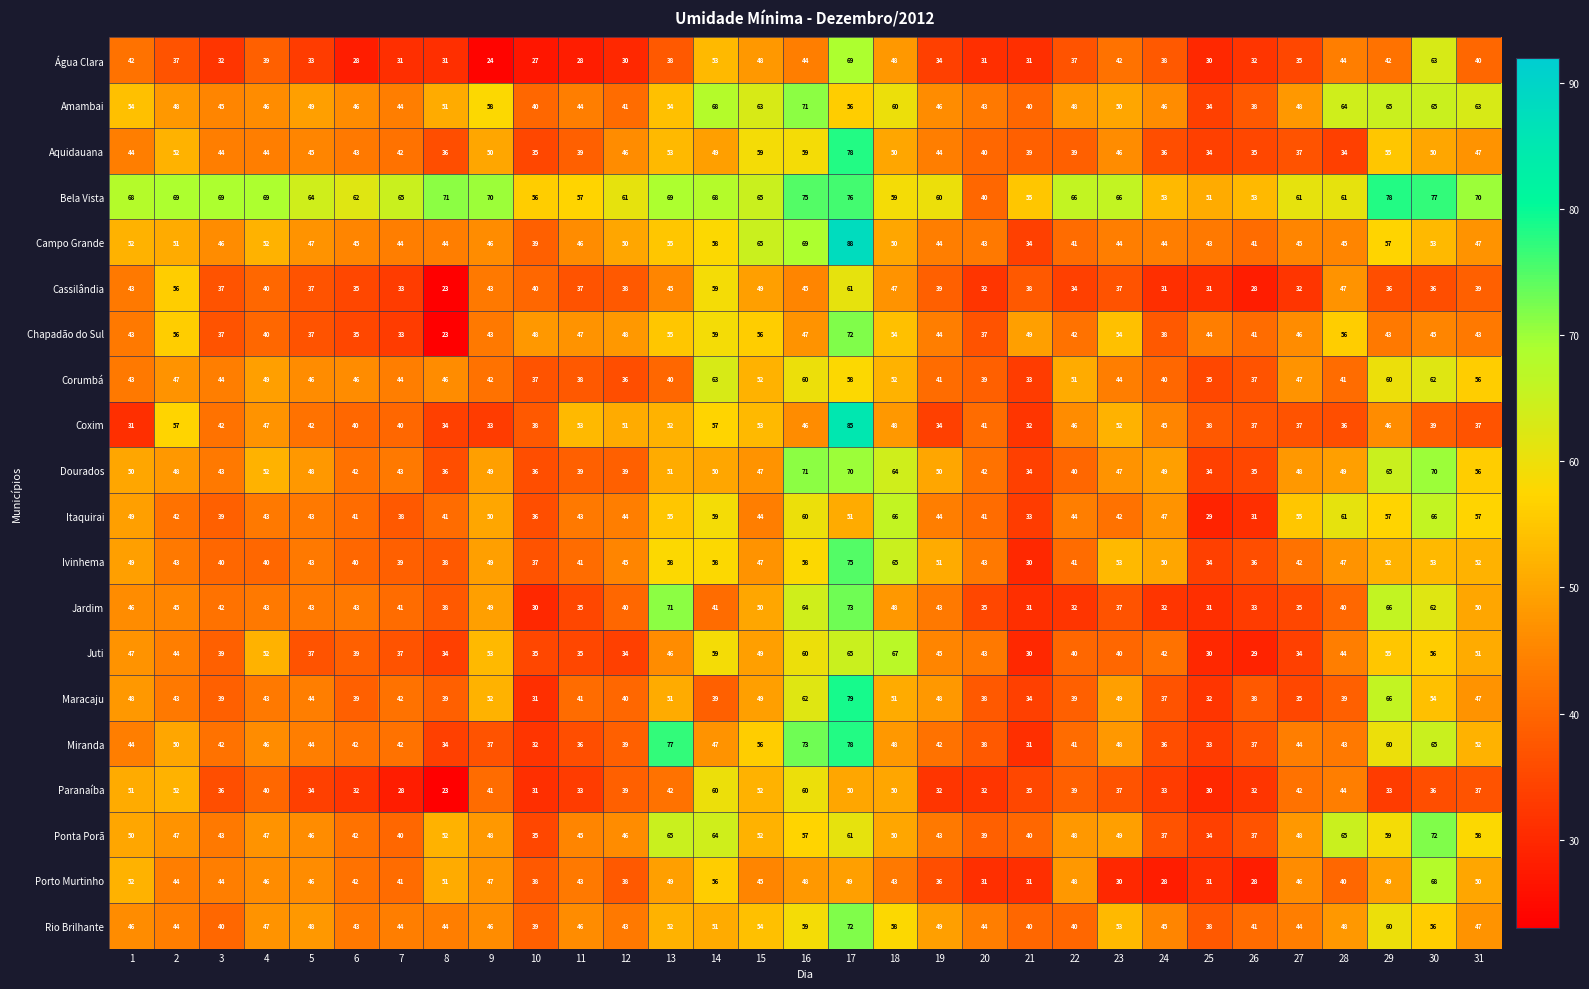

The value of Campo Grande at 24 is 44. True or false?

True